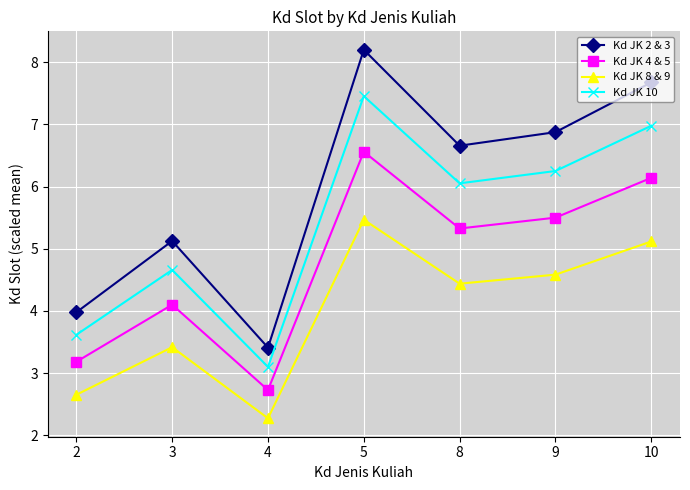

What is the value of the Kd JK 8 & 9 point at the 5th from the left?

4.4